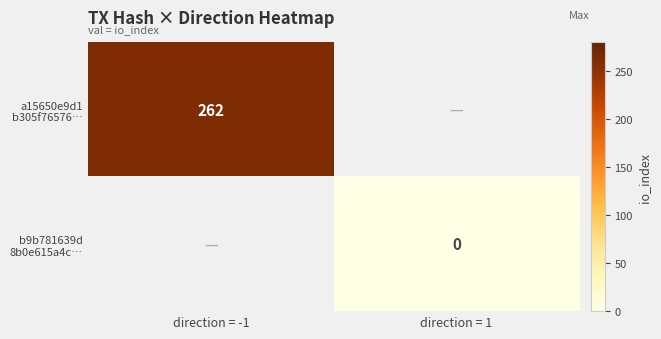

How many values in a15650e9d1 b305f76576… are above zero?

1